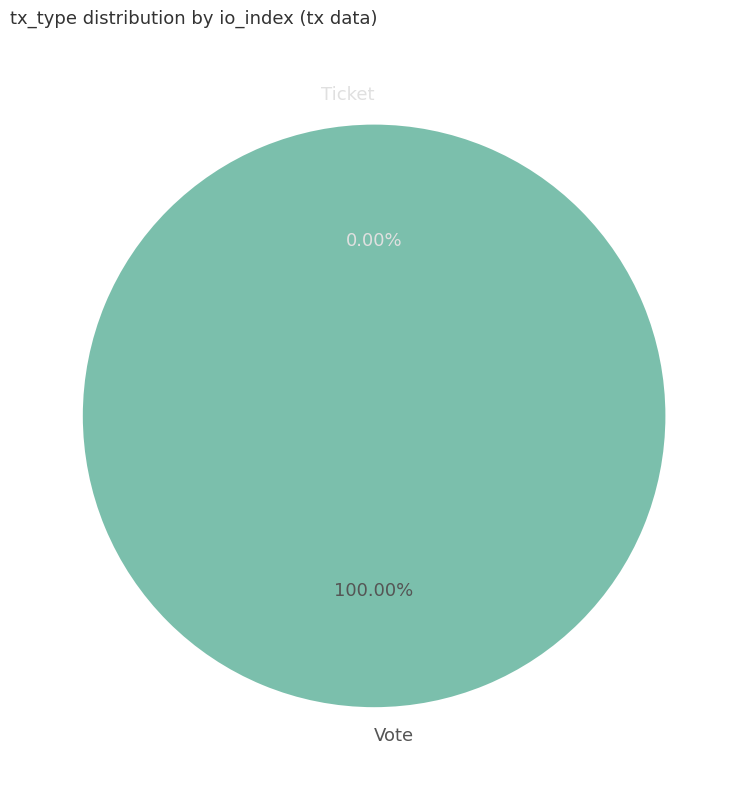

Rank the categories by value from lowest to highest.

Ticket, Vote